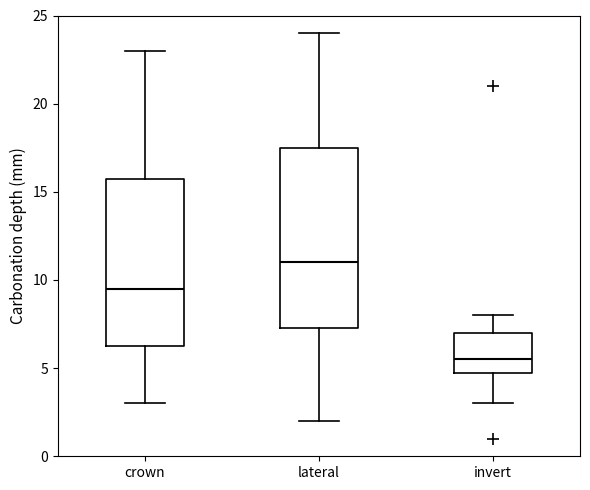

Reading left to right, transcribe this box plot: for each box, give where its median line is, the range the box spans, and where its two whiskers end, as read against the y-axis. The values are not printed on the chart, so give them approximately, as read against the axis.

crown: median 9.5, box 6.5 to 16.0, whiskers 3.0 to 23.0
lateral: median 11.0, box 7.5 to 17.5, whiskers 2.0 to 24.0
invert: median 5.5, box 5.0 to 7.0, whiskers 3.0 to 8.0